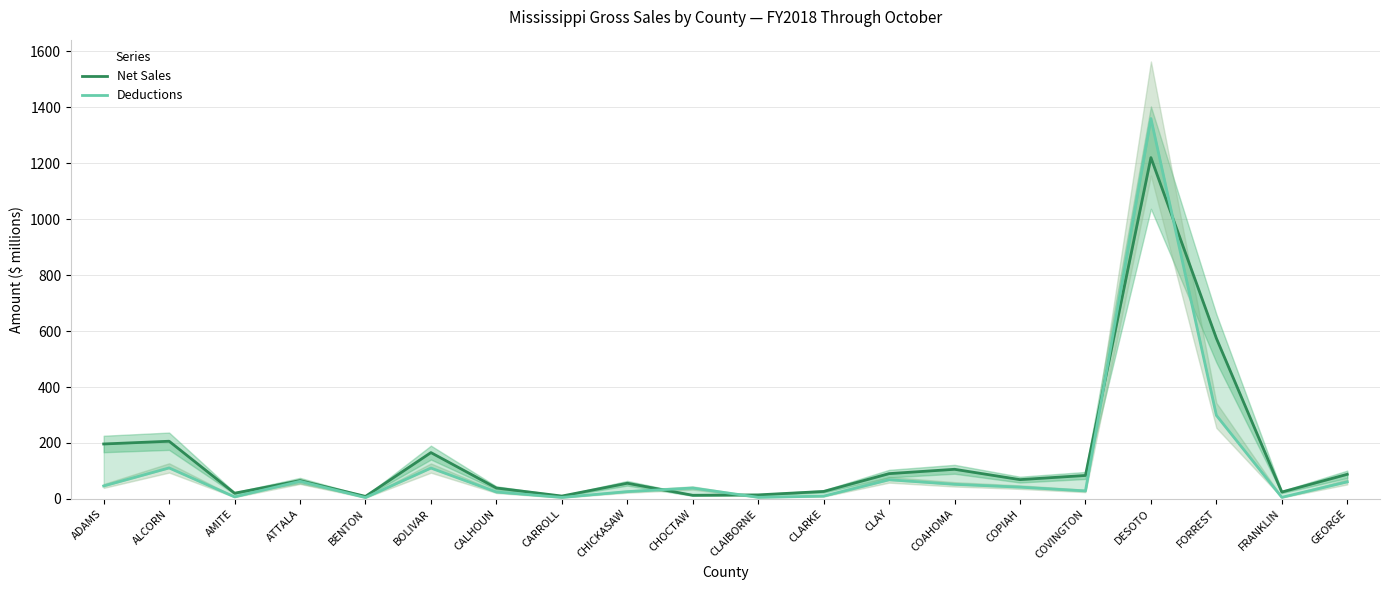

What is the minimum value shown in the chart?

4.9